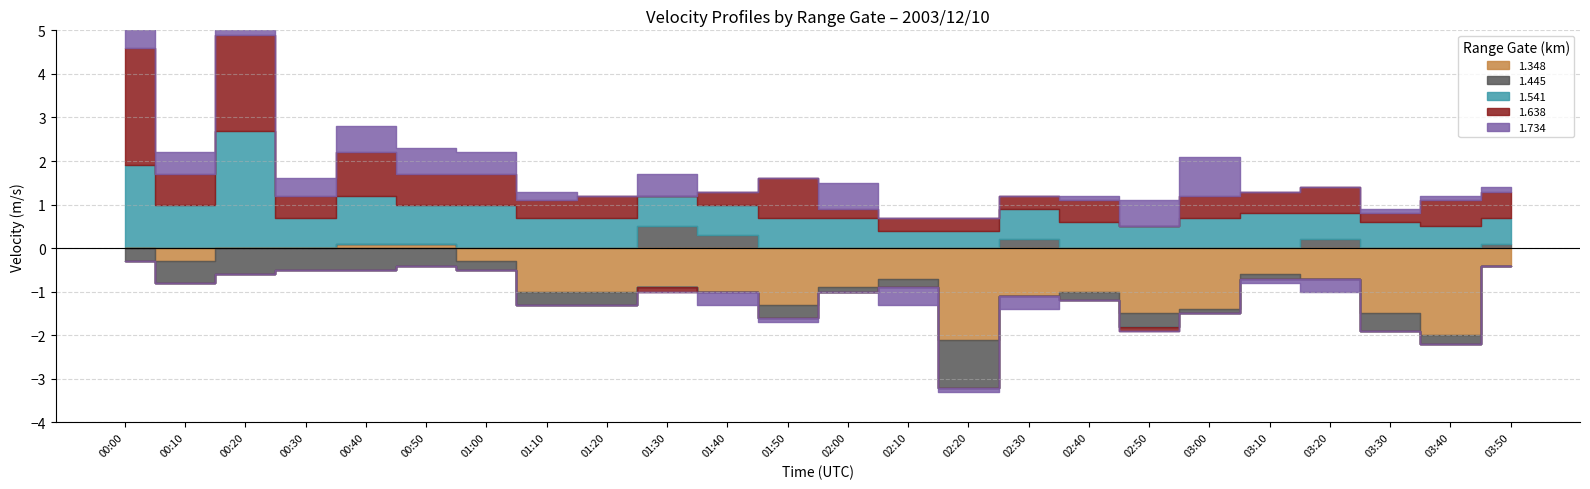

What is the lowest value of the 1.445 series?

-1.1